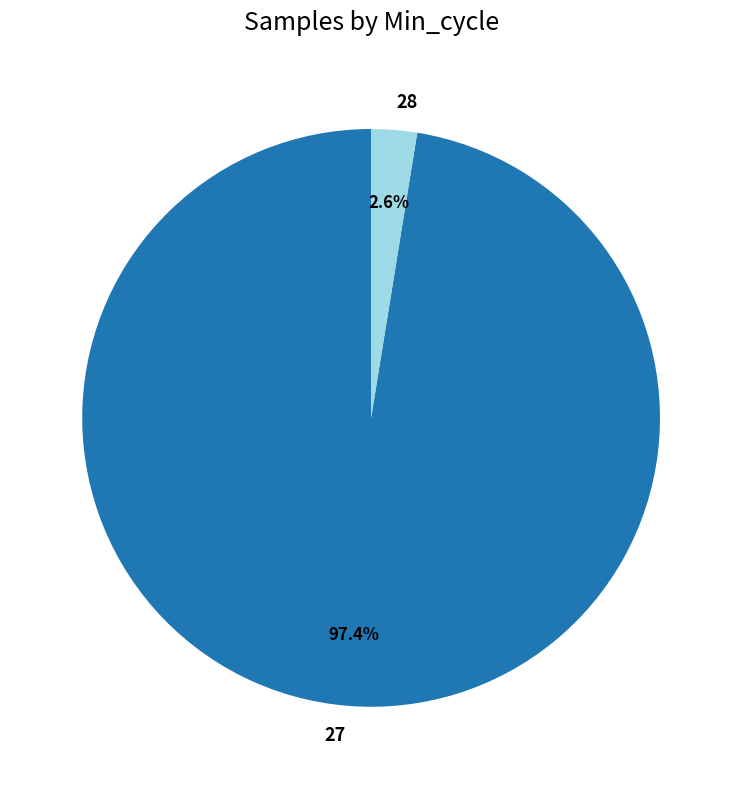

Which has a higher value, 27 or 28?

27